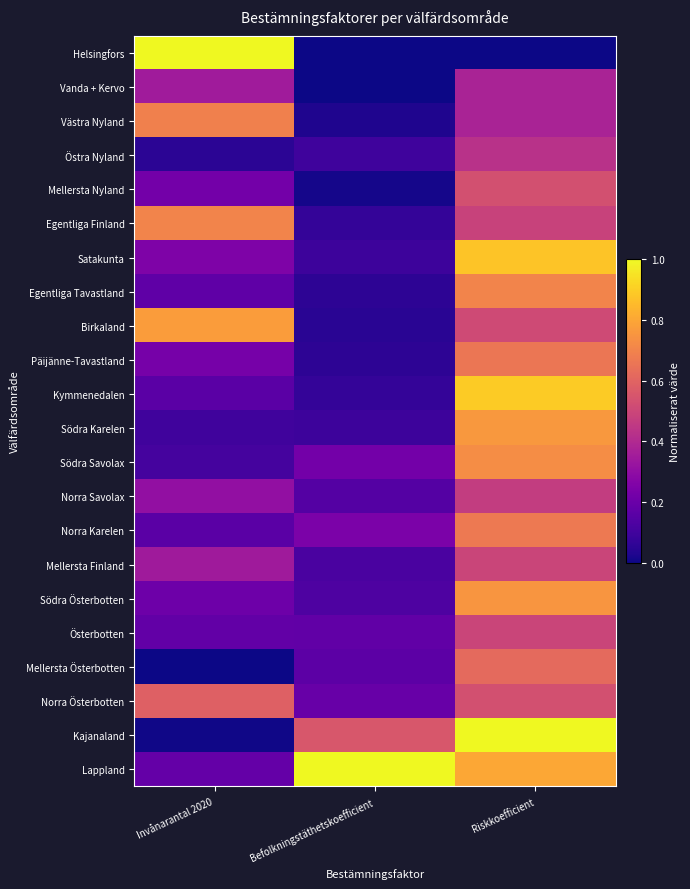

At which category is the sum across all series the highest?

Riskkoefficient